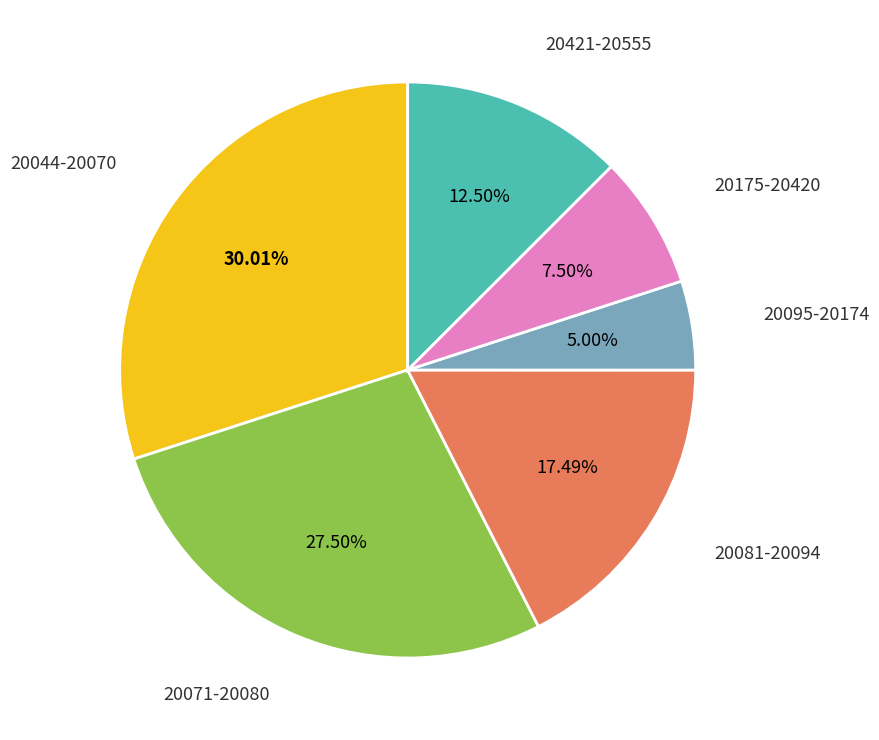

Rank the categories by value from highest to lowest.

20044-20070, 20071-20080, 20081-20094, 20421-20555, 20175-20420, 20095-20174